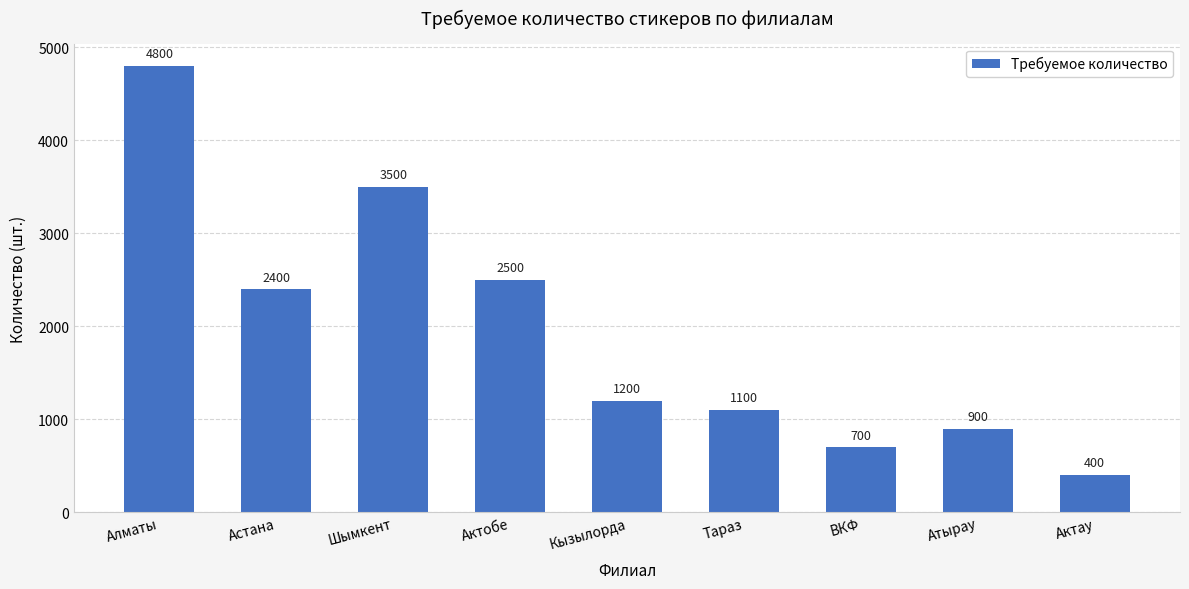

Reading left to right, transcribe all the data shown in this chart.

Алматы=4800	Астана=2400	Шымкент=3500	Актобе=2500	Кызылорда=1200	Тараз=1100	ВКФ=700	Атырау=900	Актау=400